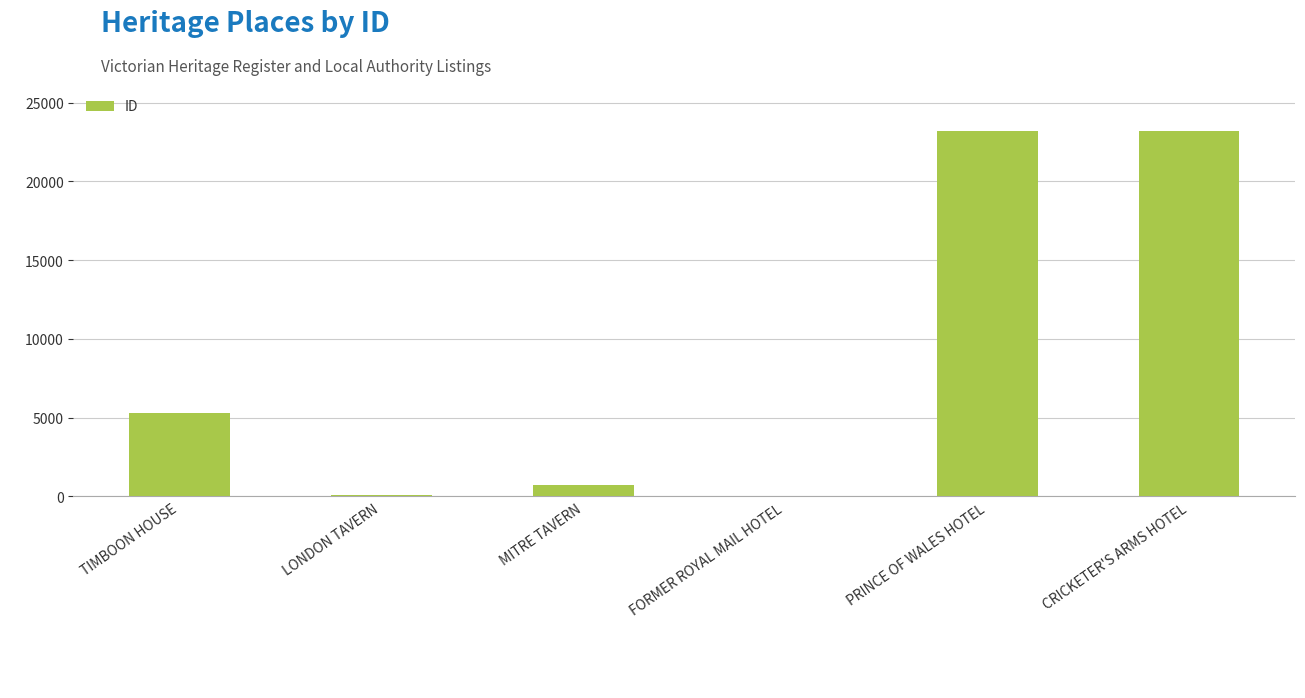

Is it true that the value at PRINCE OF WALES HOTEL is 12933?

False